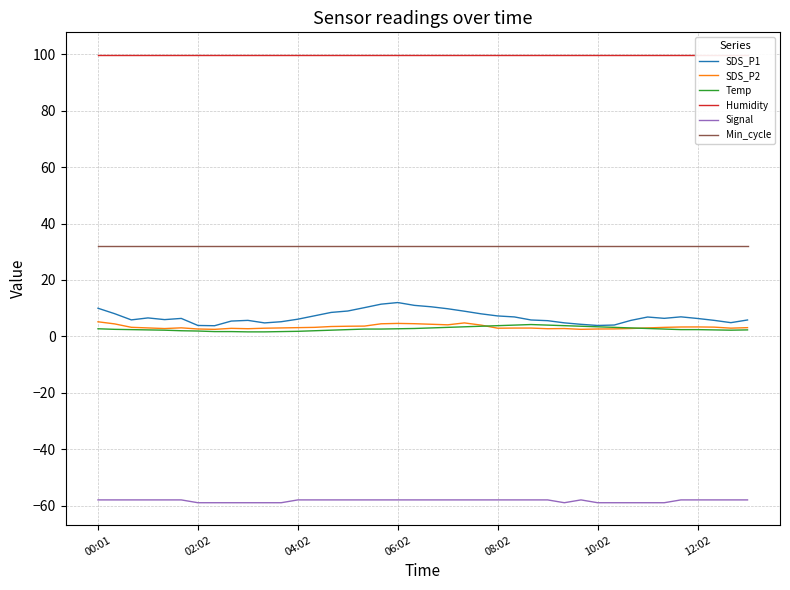

What is the maximum value for Temp?

4.2